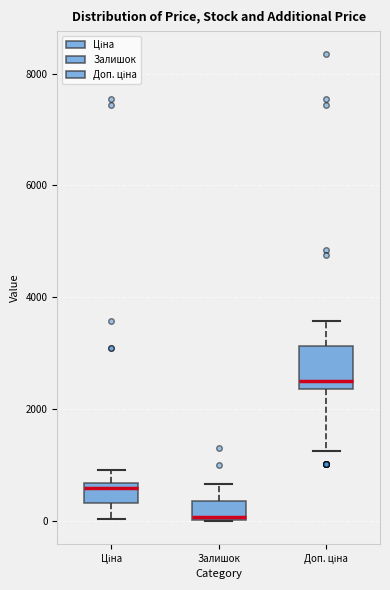

Where is the upper edge of the box for Доп. ціна on the y-axis? The values are not printed on the chart, so give them approximately, as read against the axis.

3200